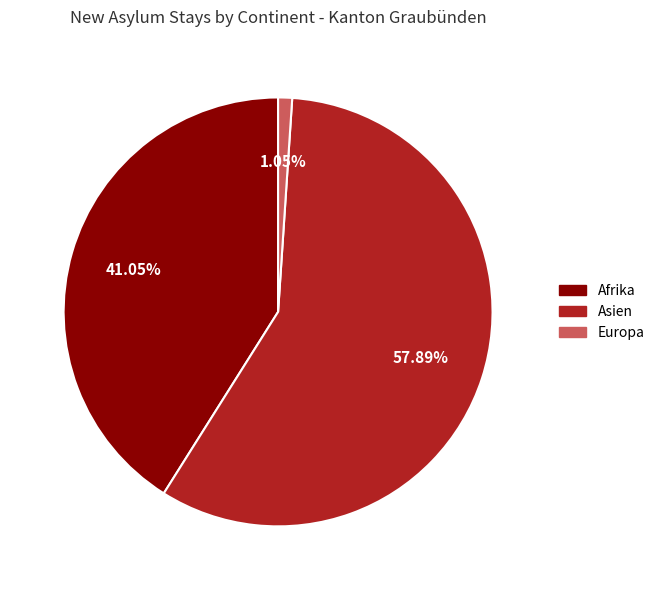

How many segments does this pie chart have?

3